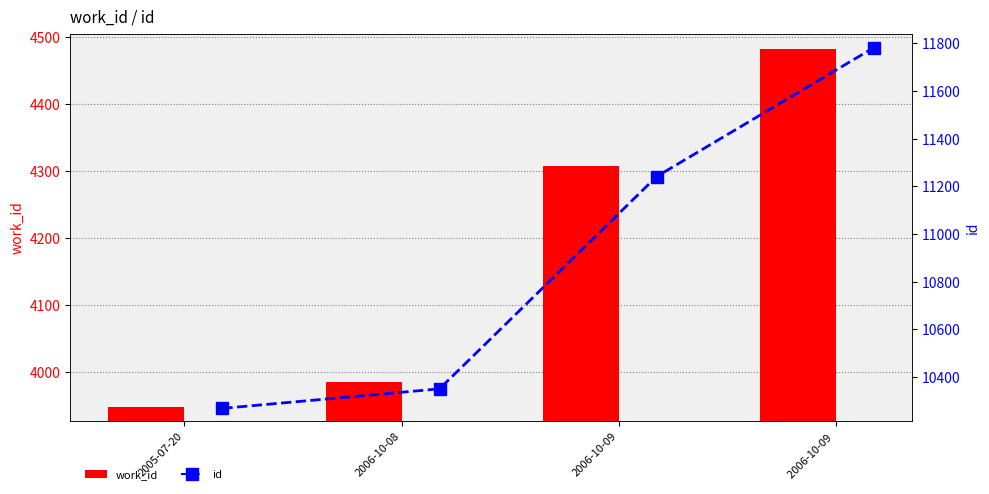

At 2006-10-09 , list the series in order from smallest to largest.

work_id, id